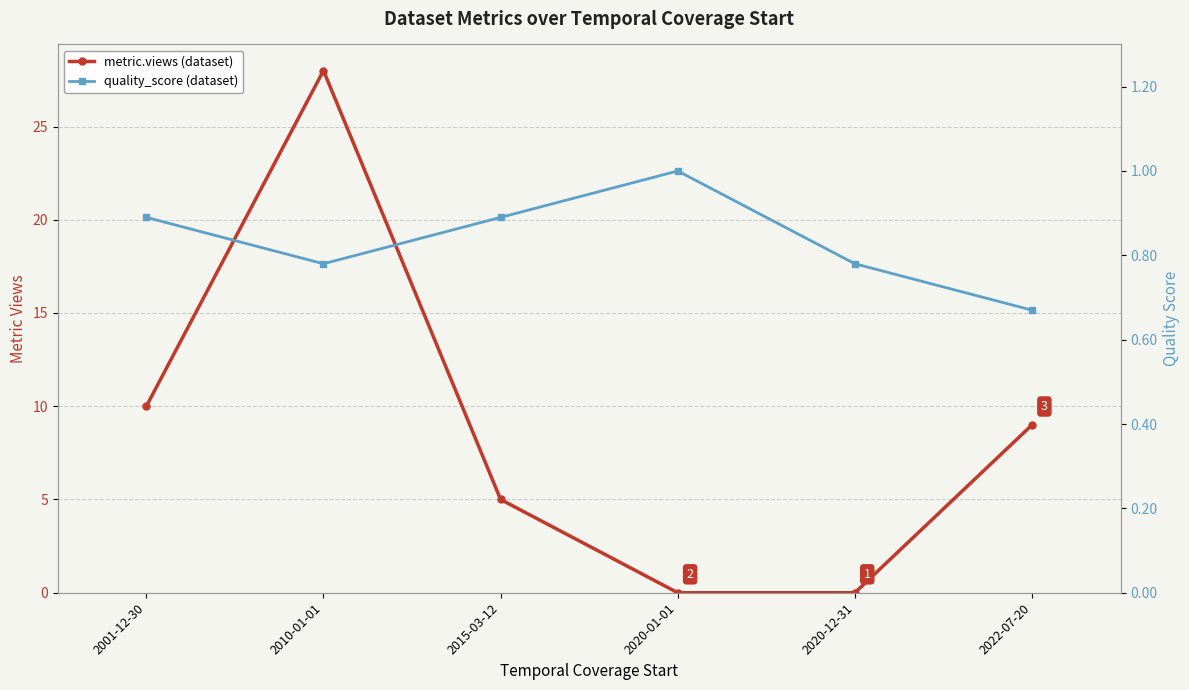

How many intersections are there between metric.views and quality_score?

2